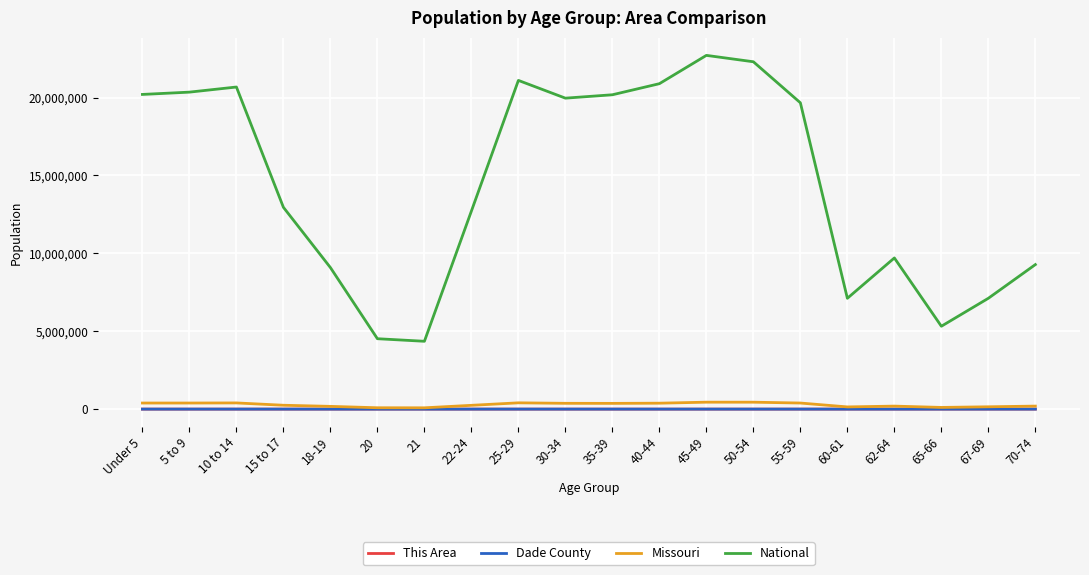

The value of National at 67-69 is 9471880. True or false?

False